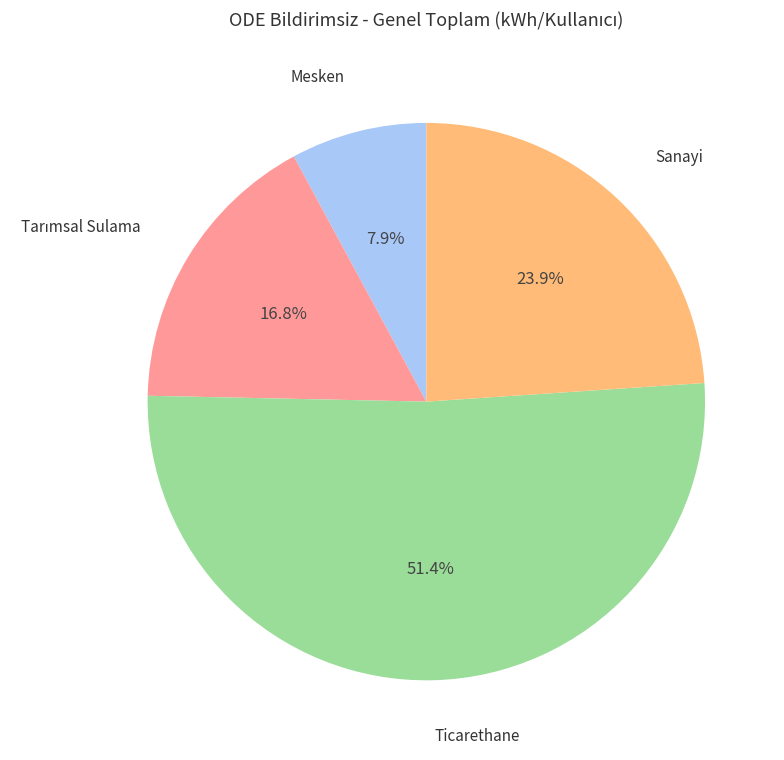

Which category has the smallest portion of the pie?

Mesken